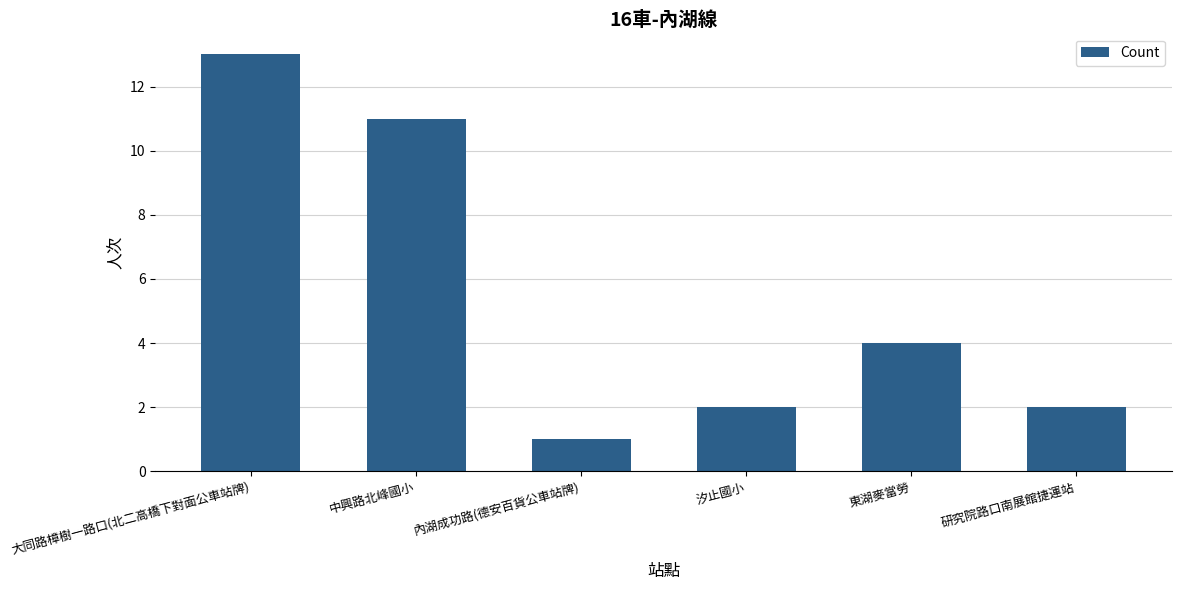

True or false: the data shows 15 at 中興路北峰國小.

False